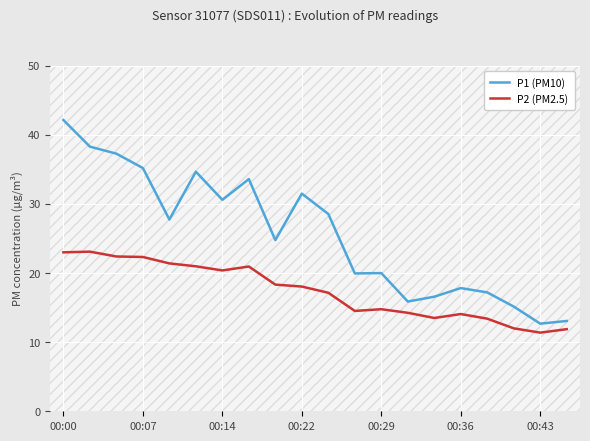

True or false: P2 (PM2.5) and P1 (PM10) cross at least once.

False